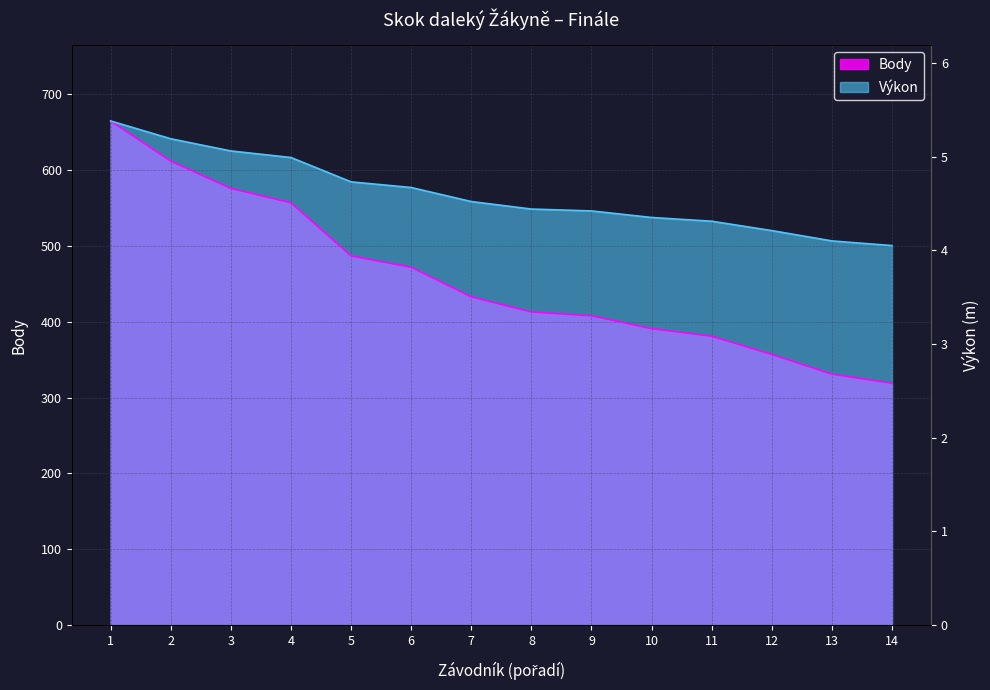

Count the number of categories in the chart.

14